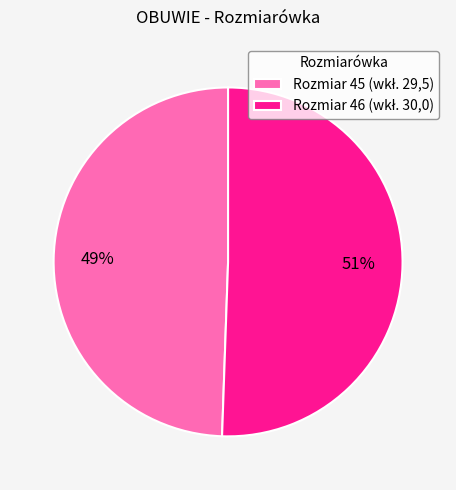

To the nearest percent, what is the average slice percentage?

50%